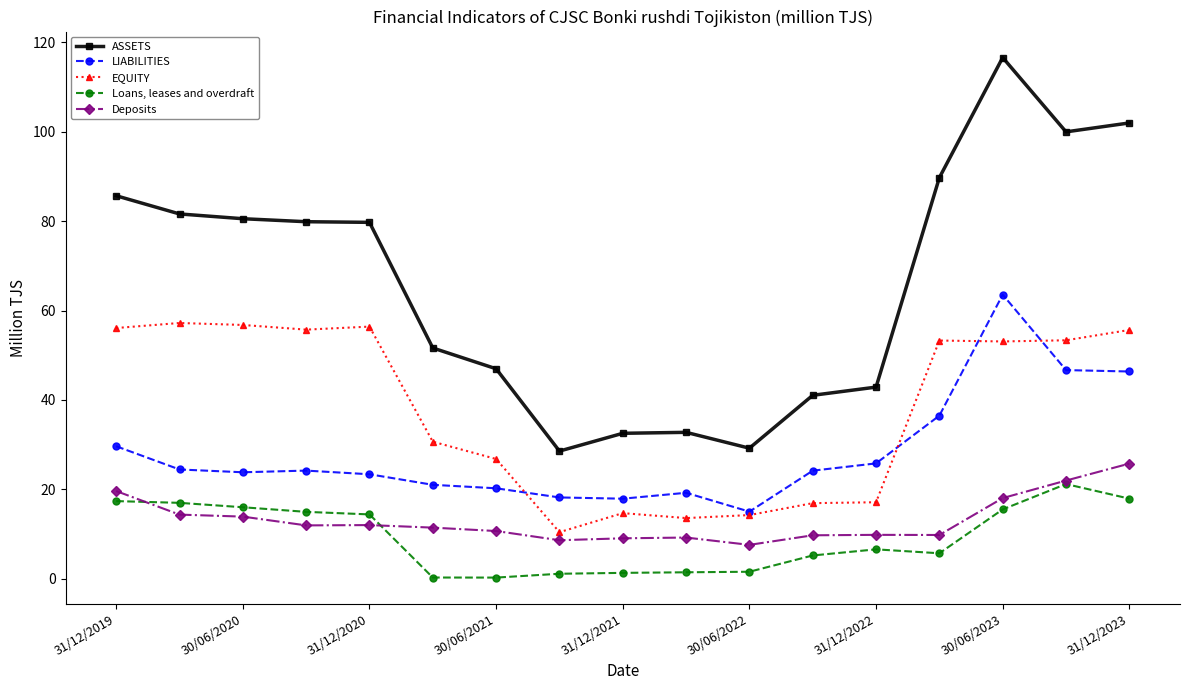

Which series has the largest total across all categories?

ASSETS